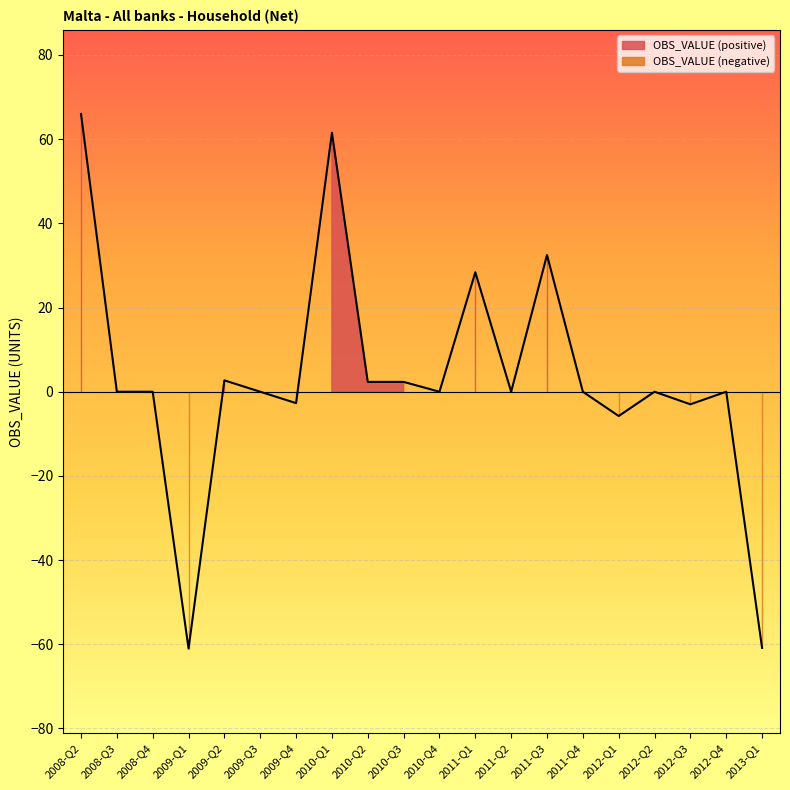

How many values exceed 0?

7